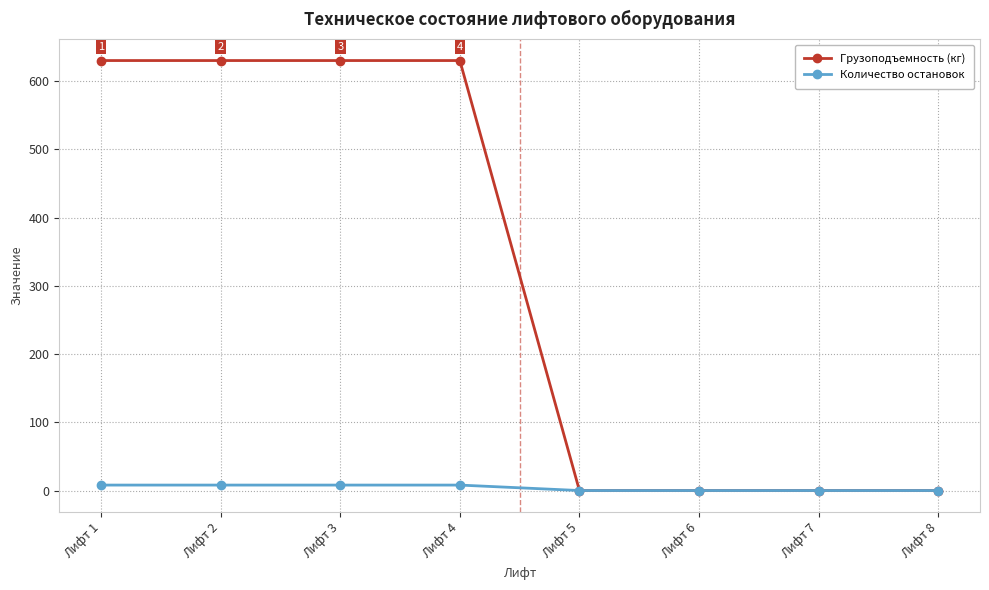

What is the maximum value shown in the chart?

630